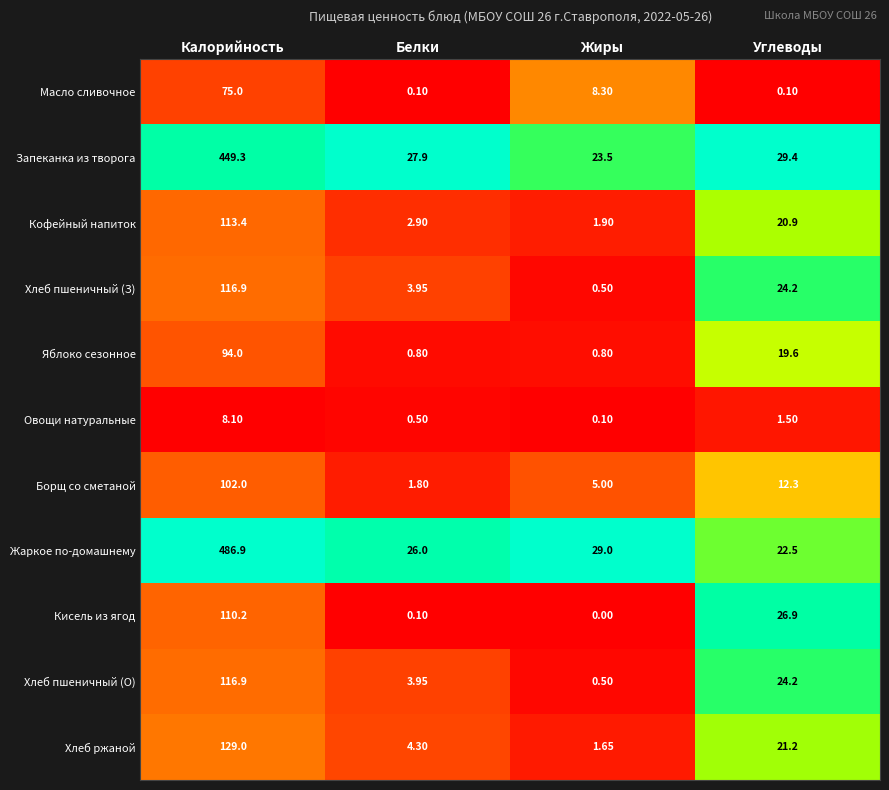

Is the value of Яблоко сезонное at Белки greater than the value of Кисель из ягод at Жиры?

Yes